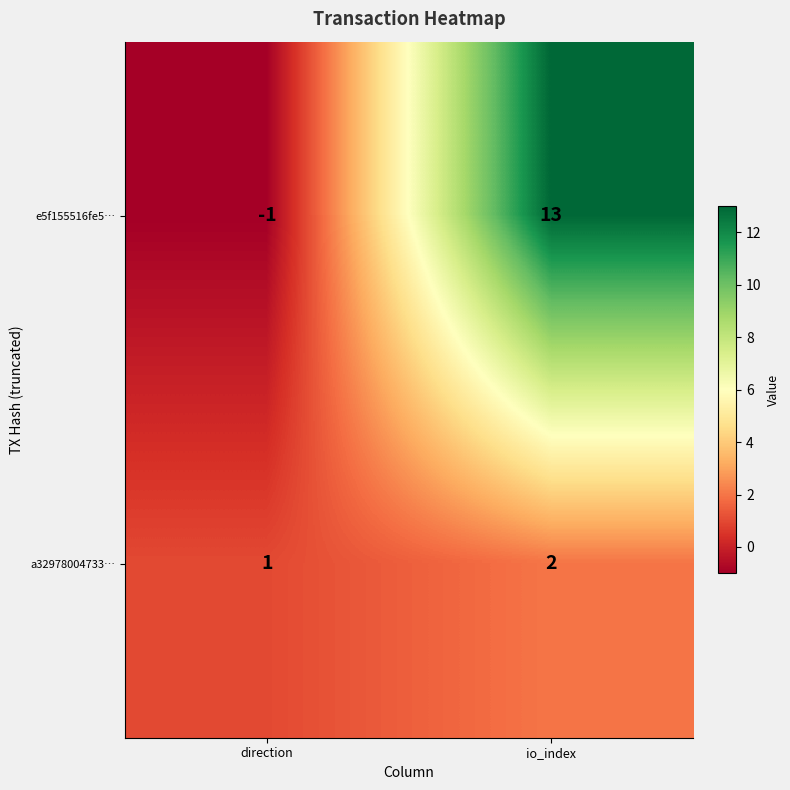

At direction, list the series in order from largest to smallest.

a32978004733…, e5f155516fe5…